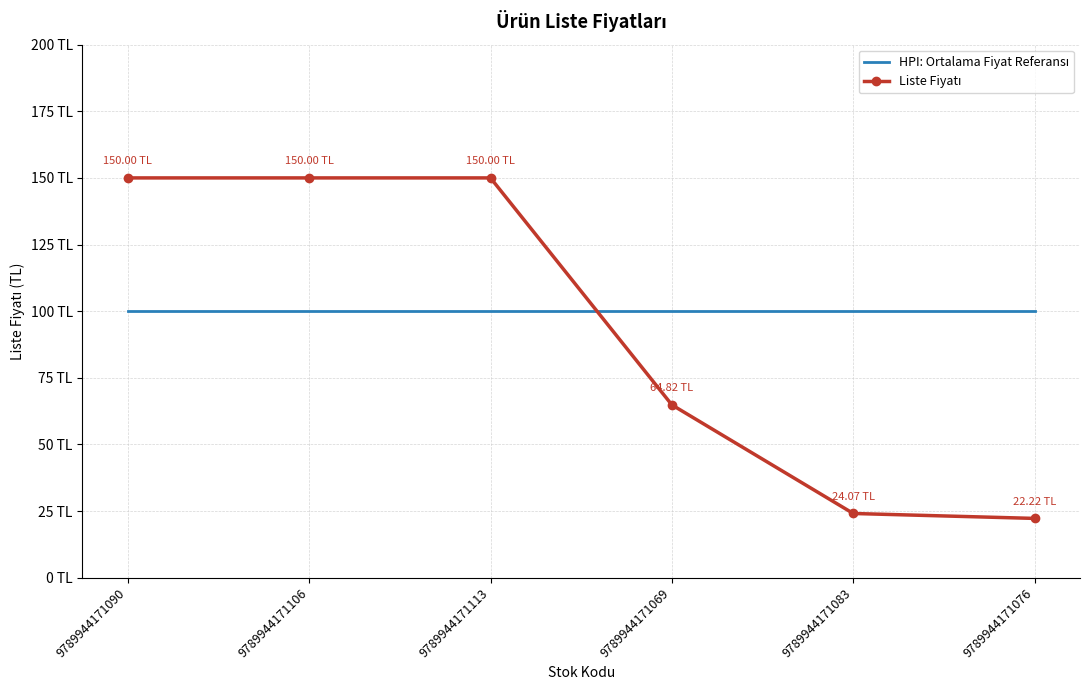

What is the difference between the Liste Fiyatı values at 9789944171076 and 9789944171090?

127.8